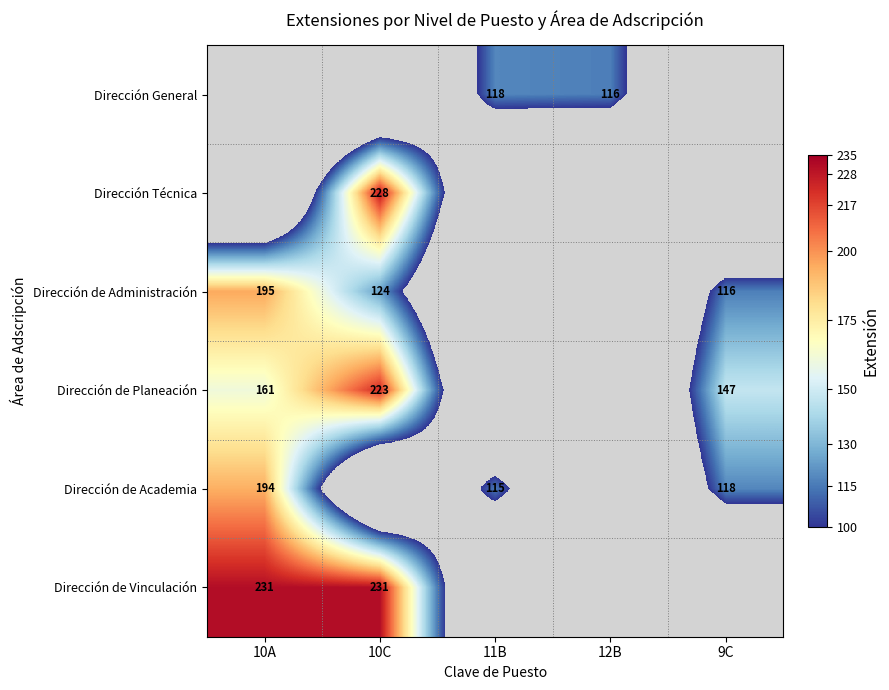

What is the sum of the Dirección de Planeación values at 10C and 10A?

384